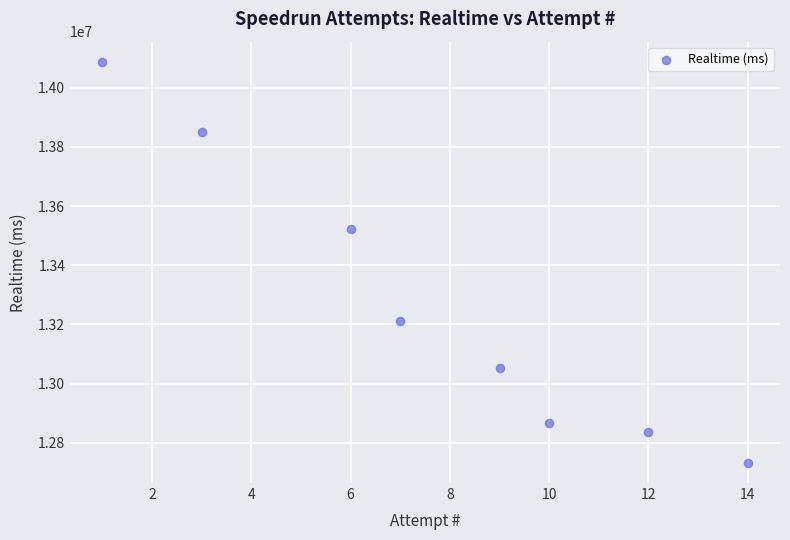

What is the average X value?

8